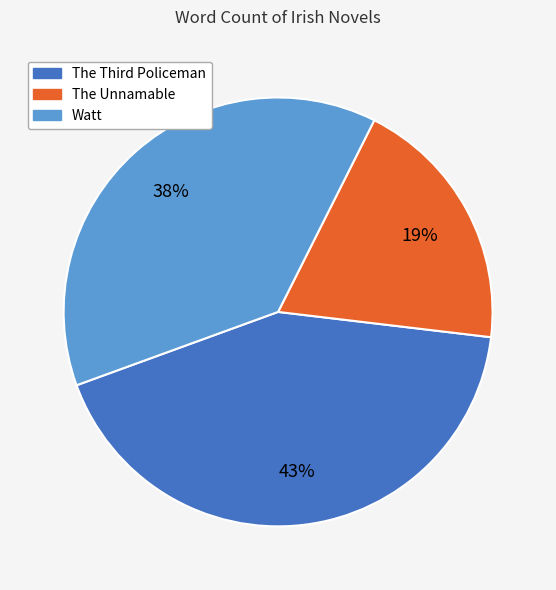

How many segments does this pie chart have?

3